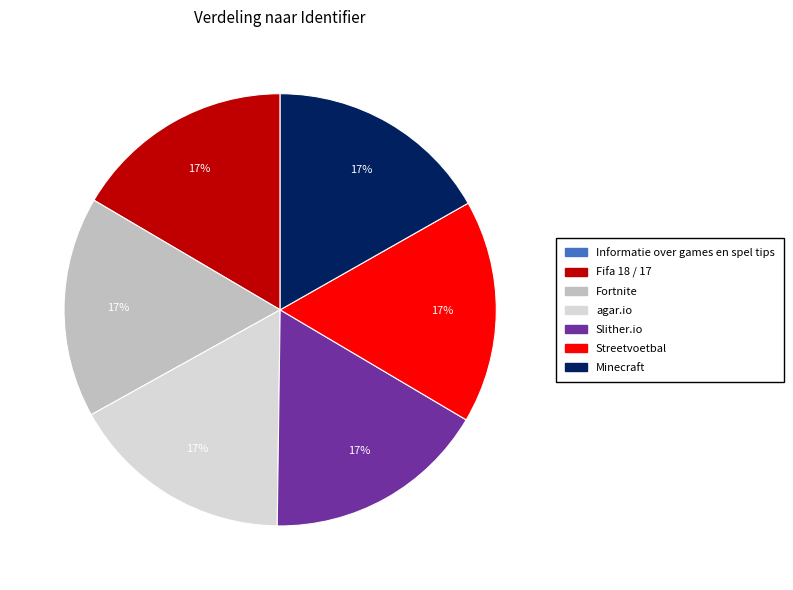

Approximately how many times larger is the value at agar.io compared to Minecraft?

1.0